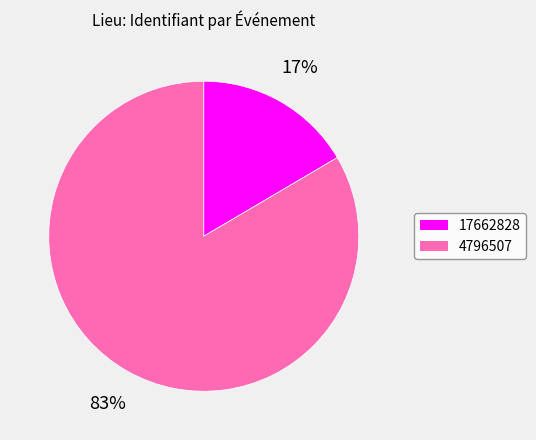

Is there any slice that represents more than half of the pie?

Yes